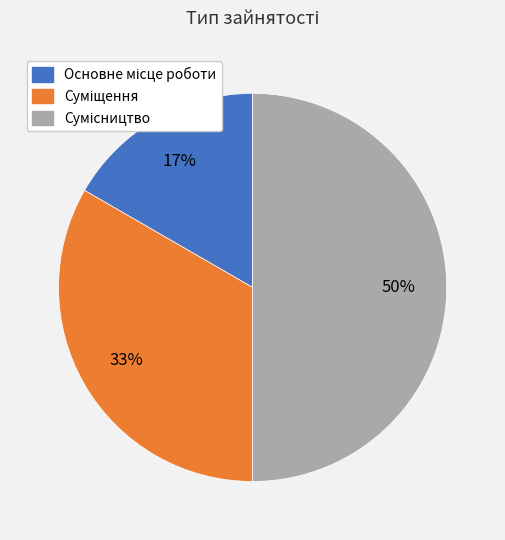

To the nearest percent, what is the average slice percentage?

33%